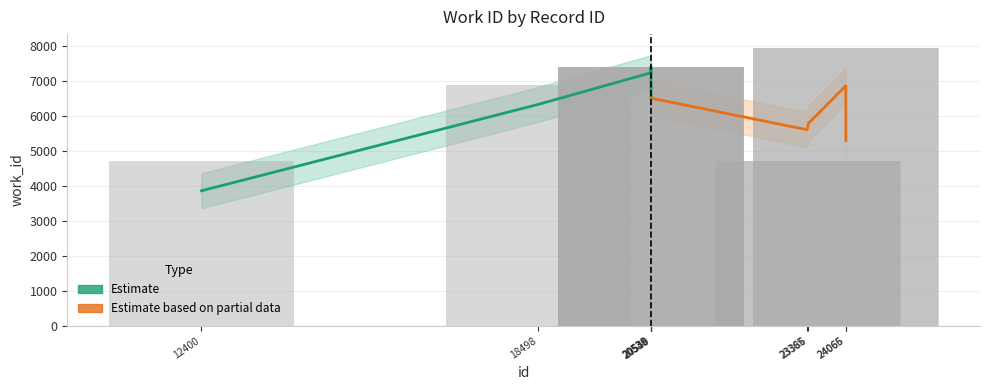

At which label does the data first exceed 7409?

24065